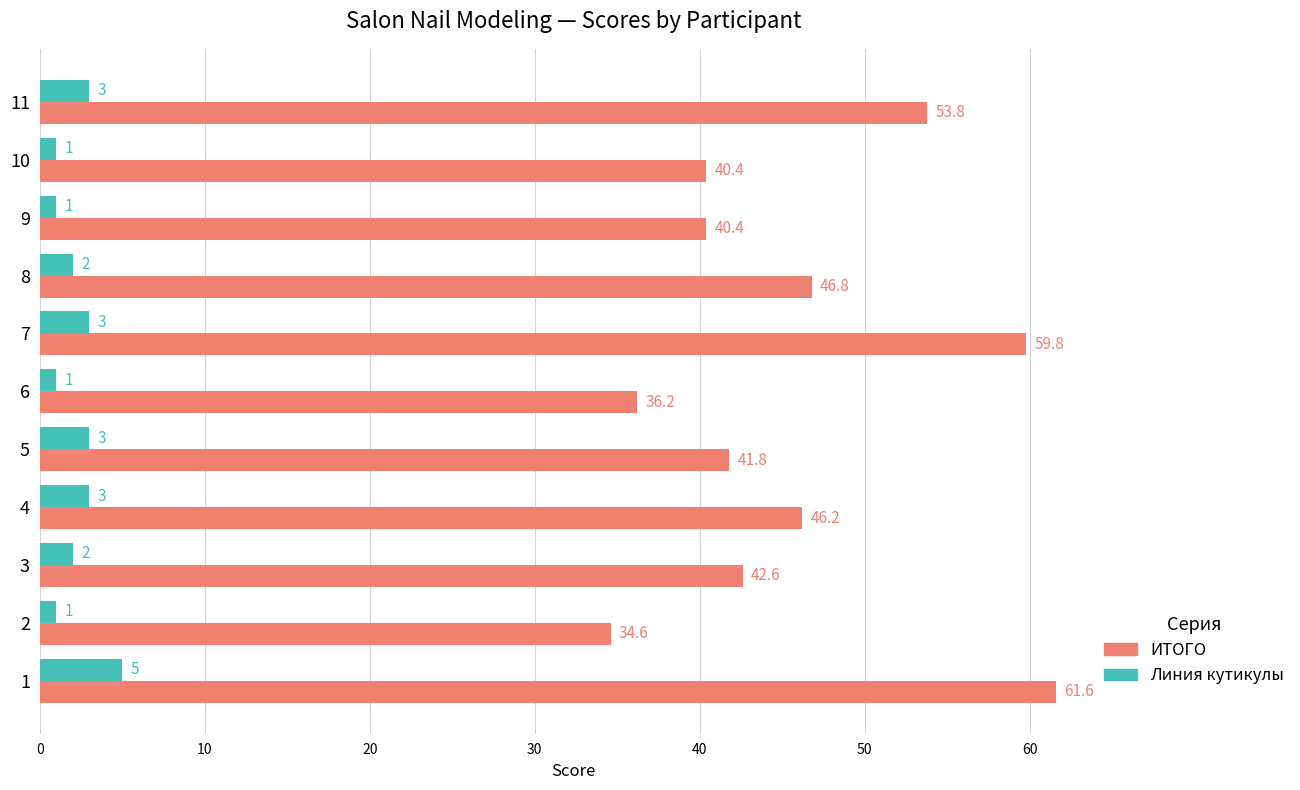

True or false: ИТОГО has a value of 21.7 at 11.

False